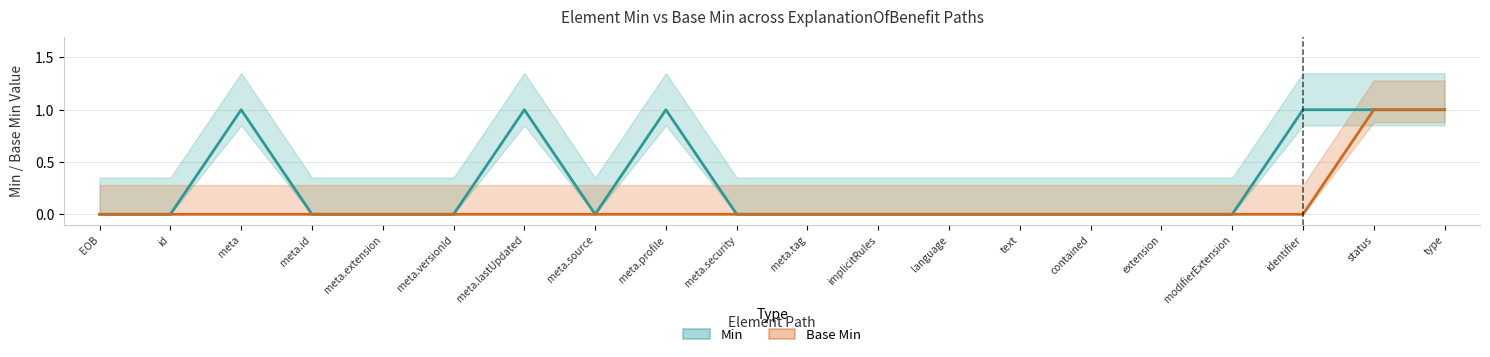

Between meta.id and meta.lastUpdated, which is larger?

meta.lastUpdated